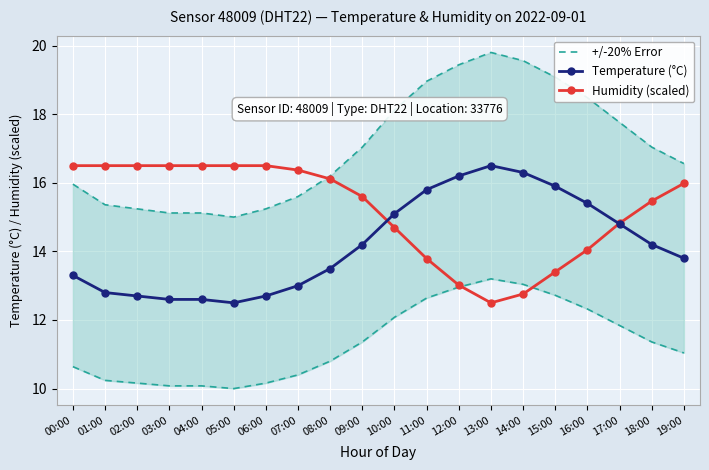

True or false: Temperature (°C) has more than 1 points higher than both neighbors.

False